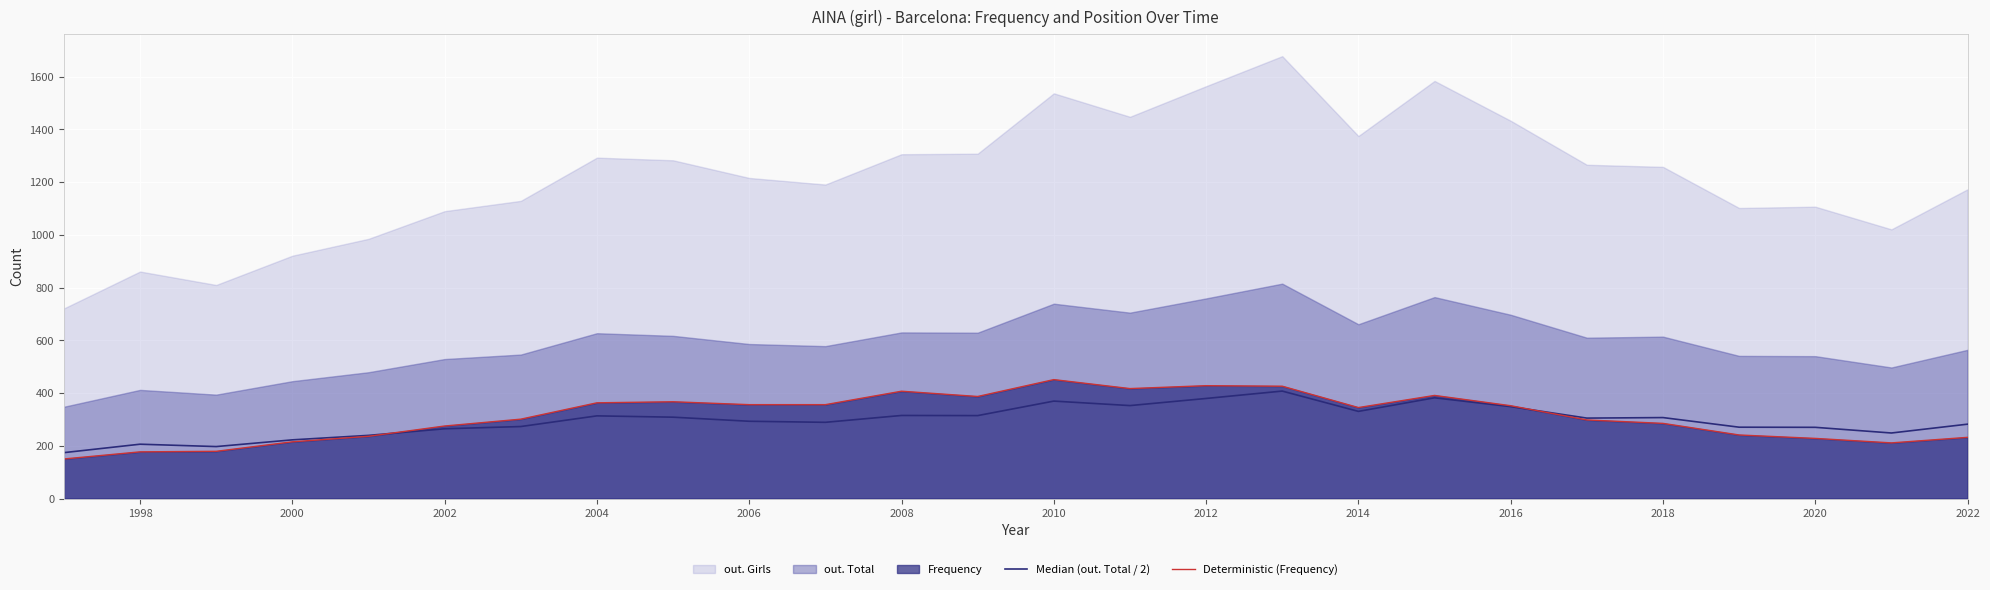

True or false: Deterministic (Frequency) has a value of 341.2 at 2020.

False